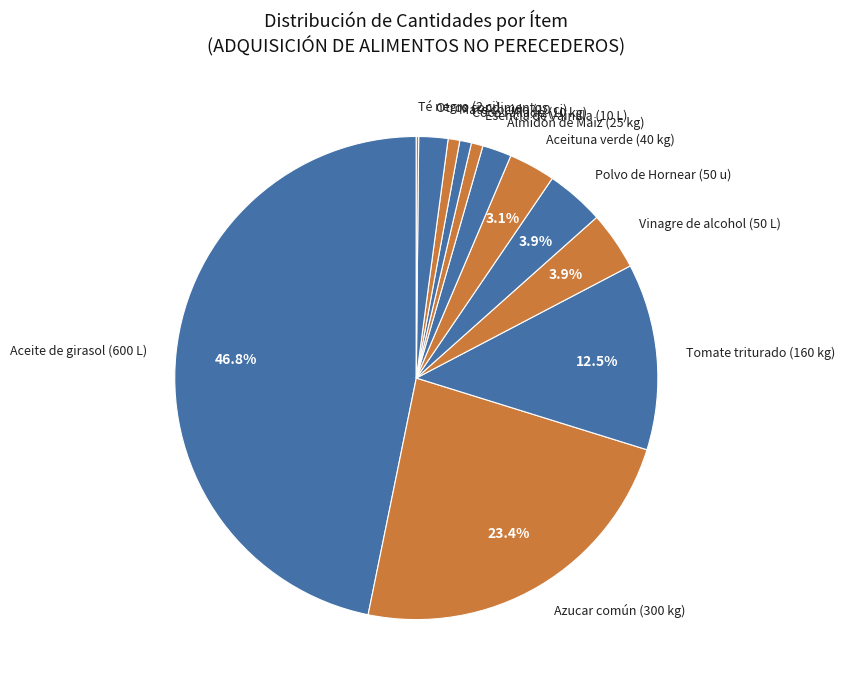

Combined, do Coco rallado (10 kg) and Esencia de Vainilla (10 L) account for over 50%?

No